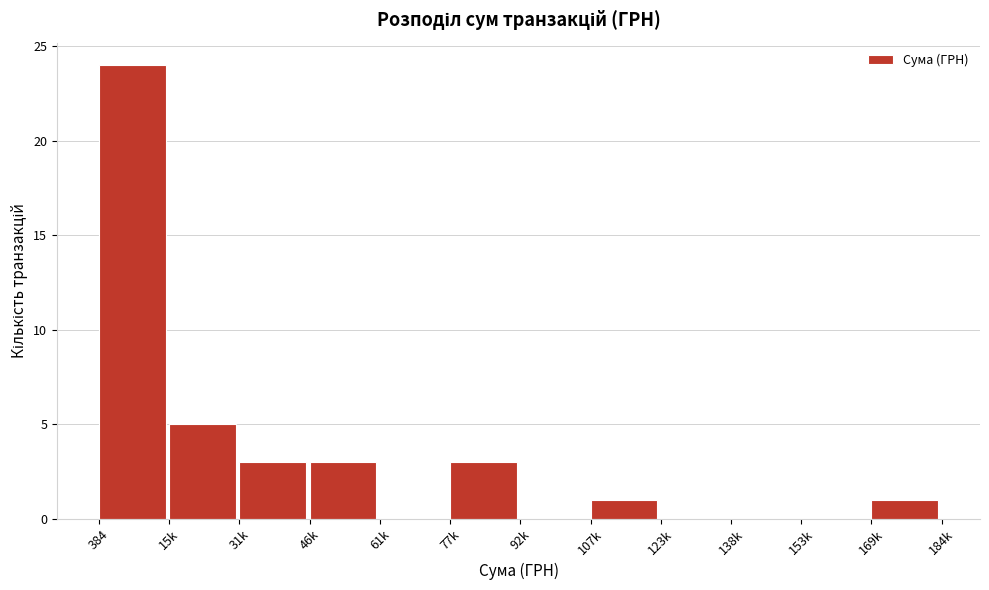

Reading left to right, what are all the values shown in this chart?

384=24	15k=5	31k=3	46k=3	61k=0	77k=3	92k=0	107k=1	123k=0	138k=0	153k=0	169k=1